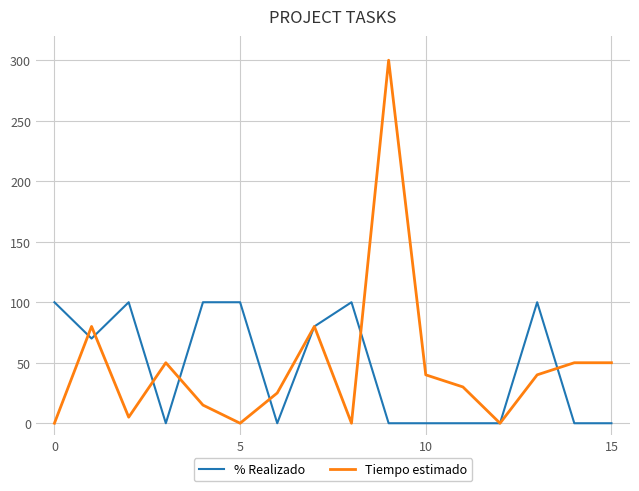

Which series has the widest spread of values?

Tiempo estimado